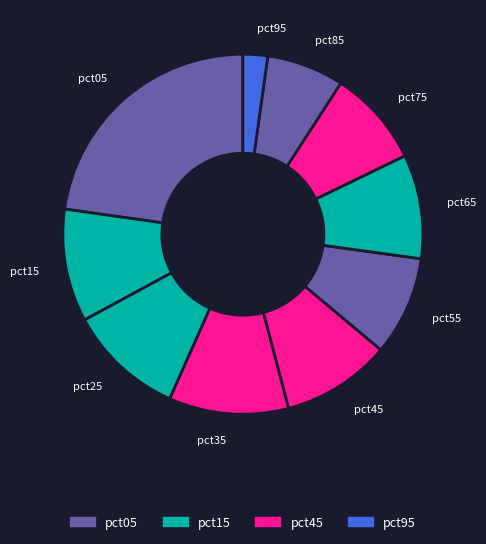

Which has a higher value, pct05 or pct35?

pct05